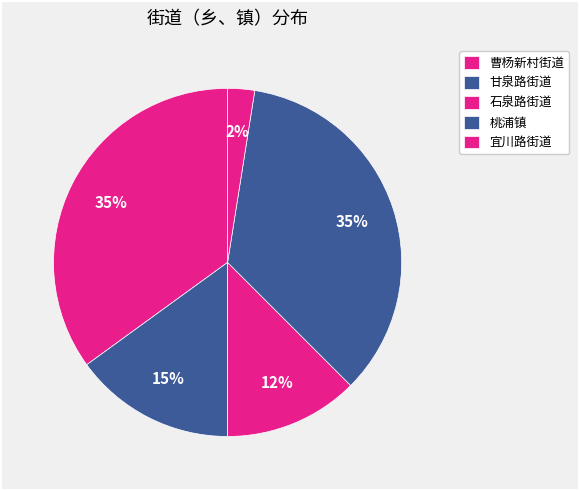

True or false: 曹杨新村街道 accounts for 35% of the total.

True